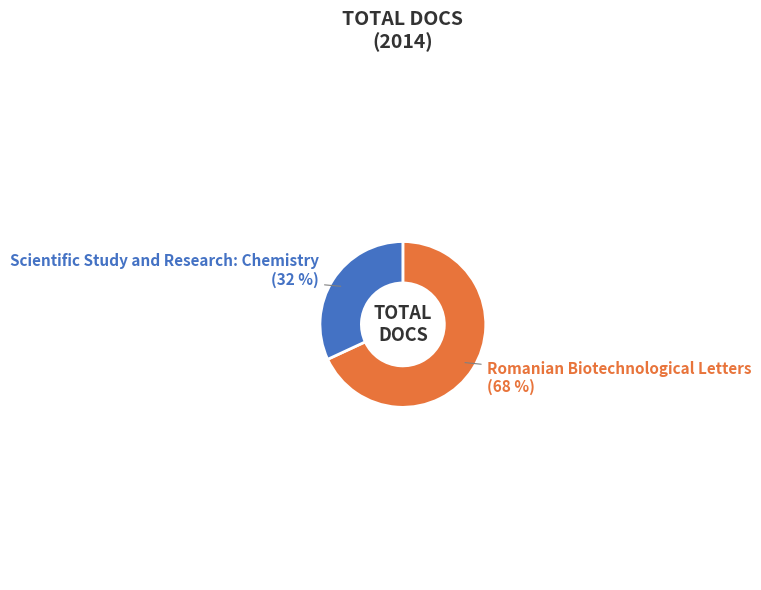

Count the number of slices in the pie.

2